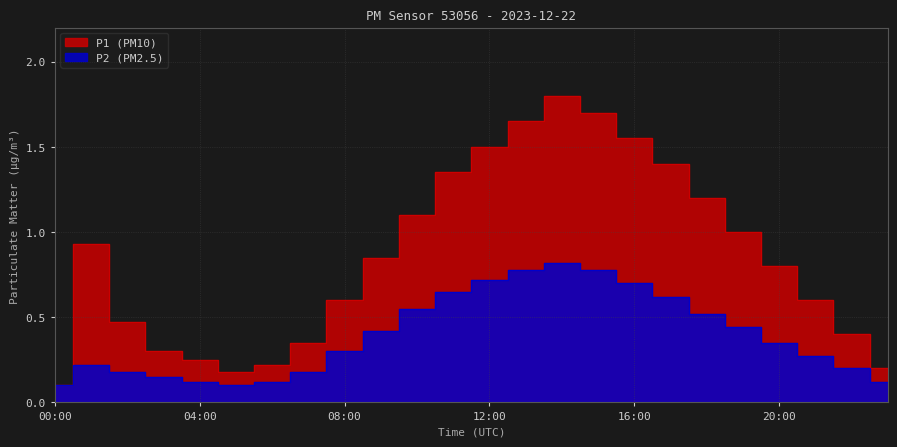

How many categories are shown in the chart?

24